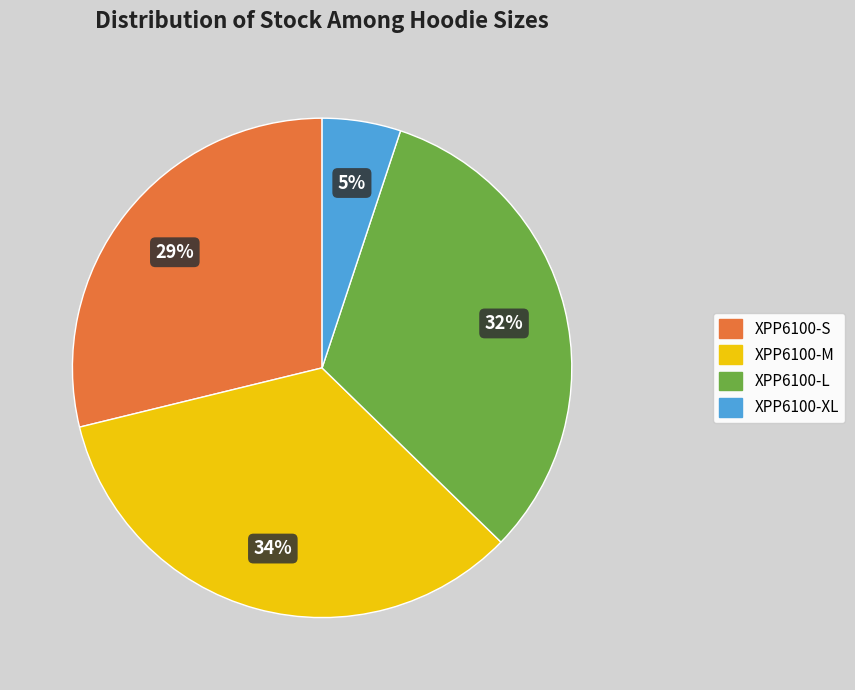

To the nearest percent, what is the difference between the largest and smallest slice percentages?

29%